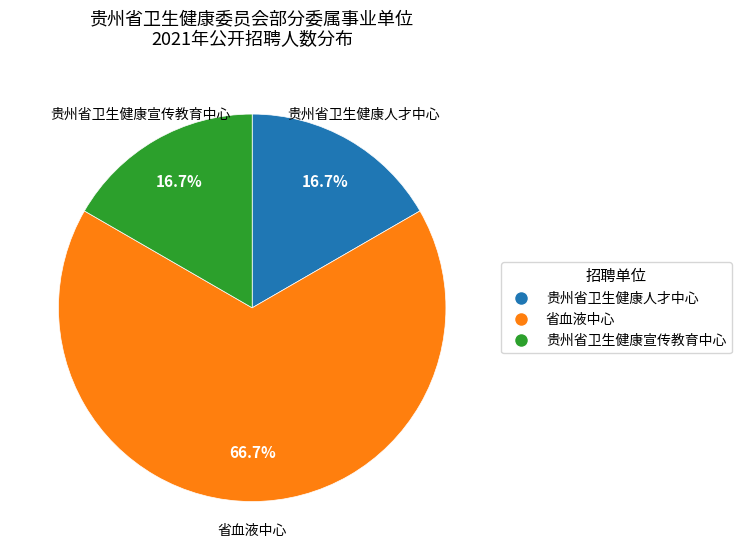

Does any single category account for the majority?

Yes